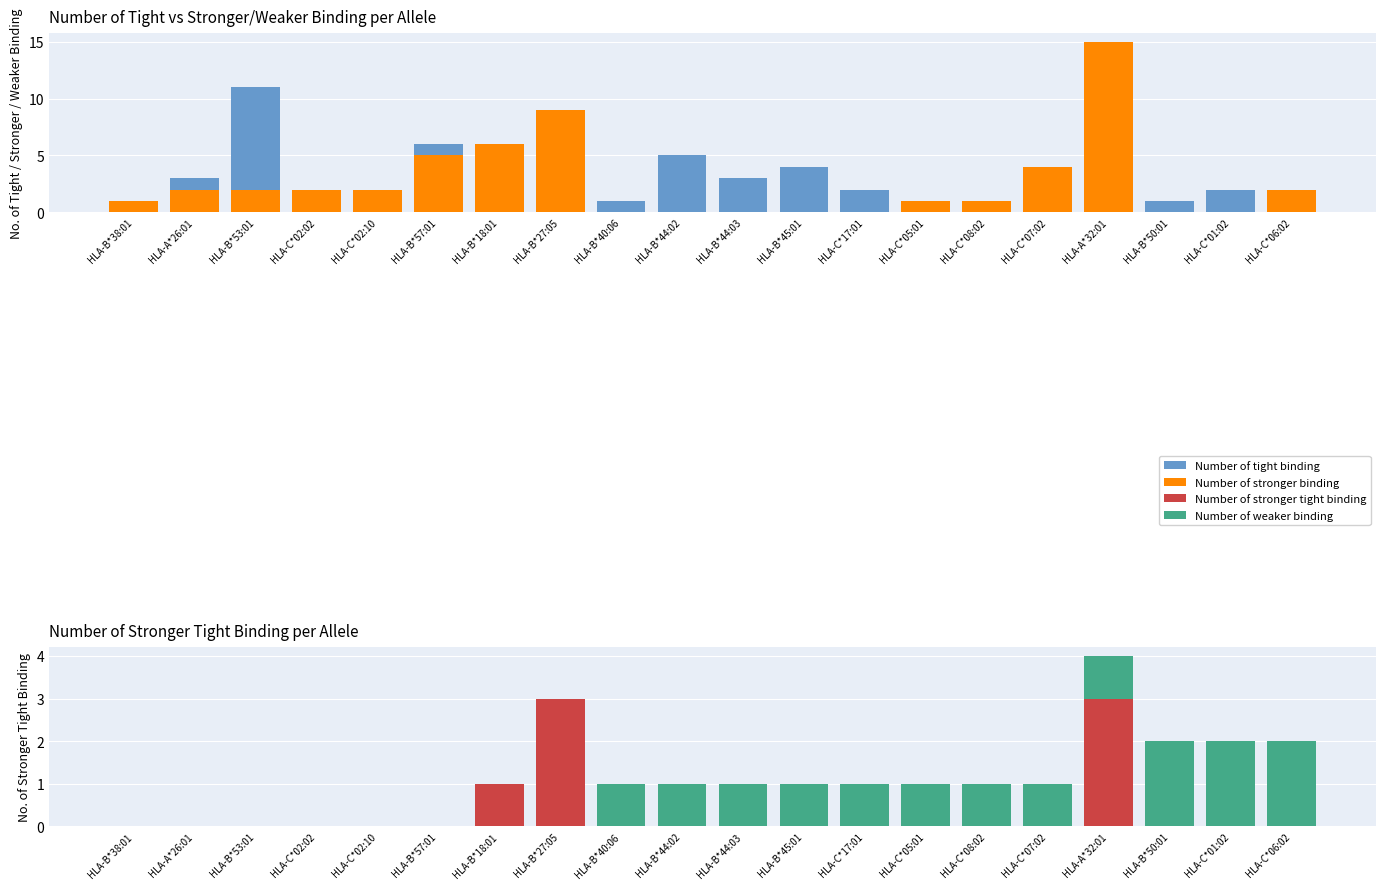

How many data points in Number of tight binding are less than 2?

9